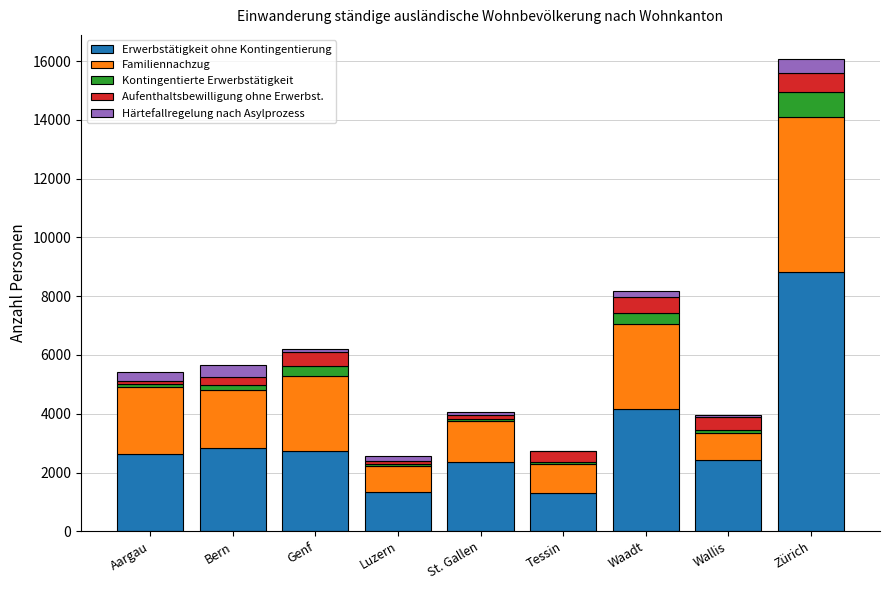

The value of Erwerbstätigkeit ohne Kontingentierung at Tessin is 545. True or false?

False